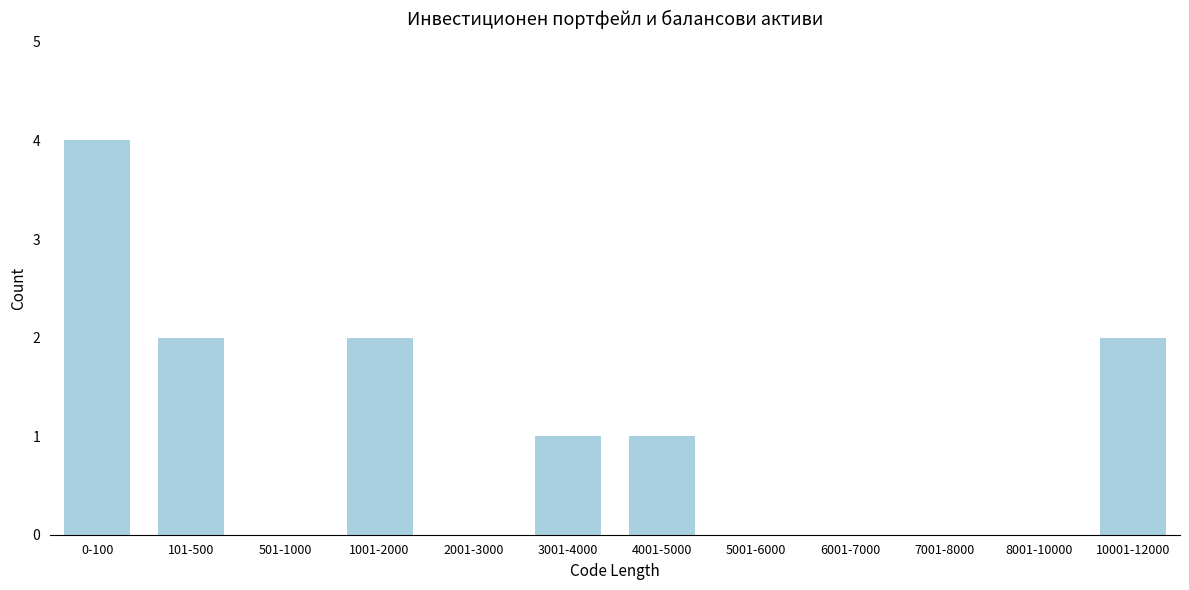

Reading left to right, what are all the values shown in this chart?

0-100=4	101-500=2	501-1000=0	1001-2000=2	2001-3000=0	3001-4000=1	4001-5000=1	5001-6000=0	6001-7000=0	7001-8000=0	8001-10000=0	10001-12000=2